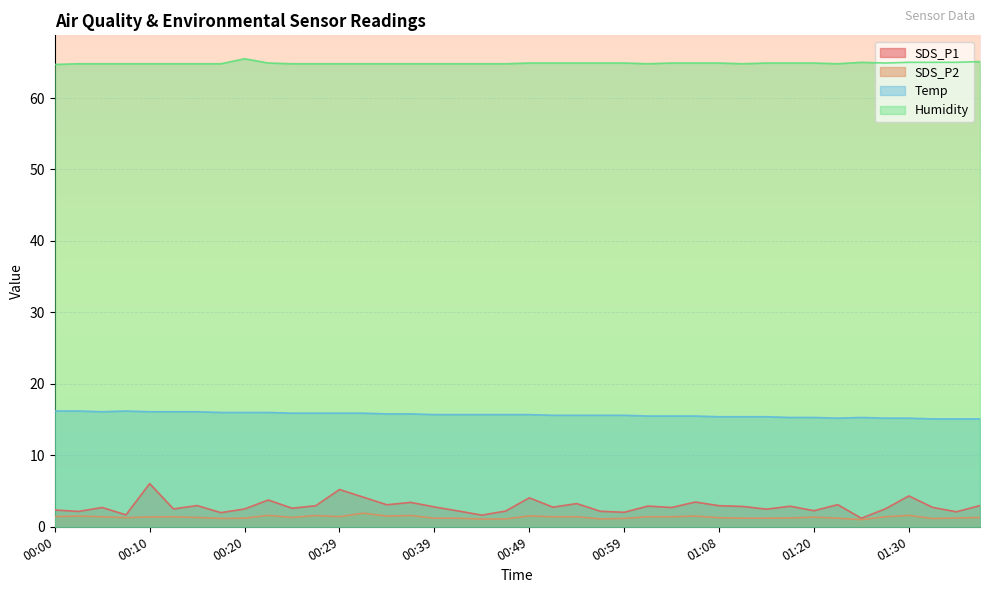

What is the total value across all series at 00:54?

85.2